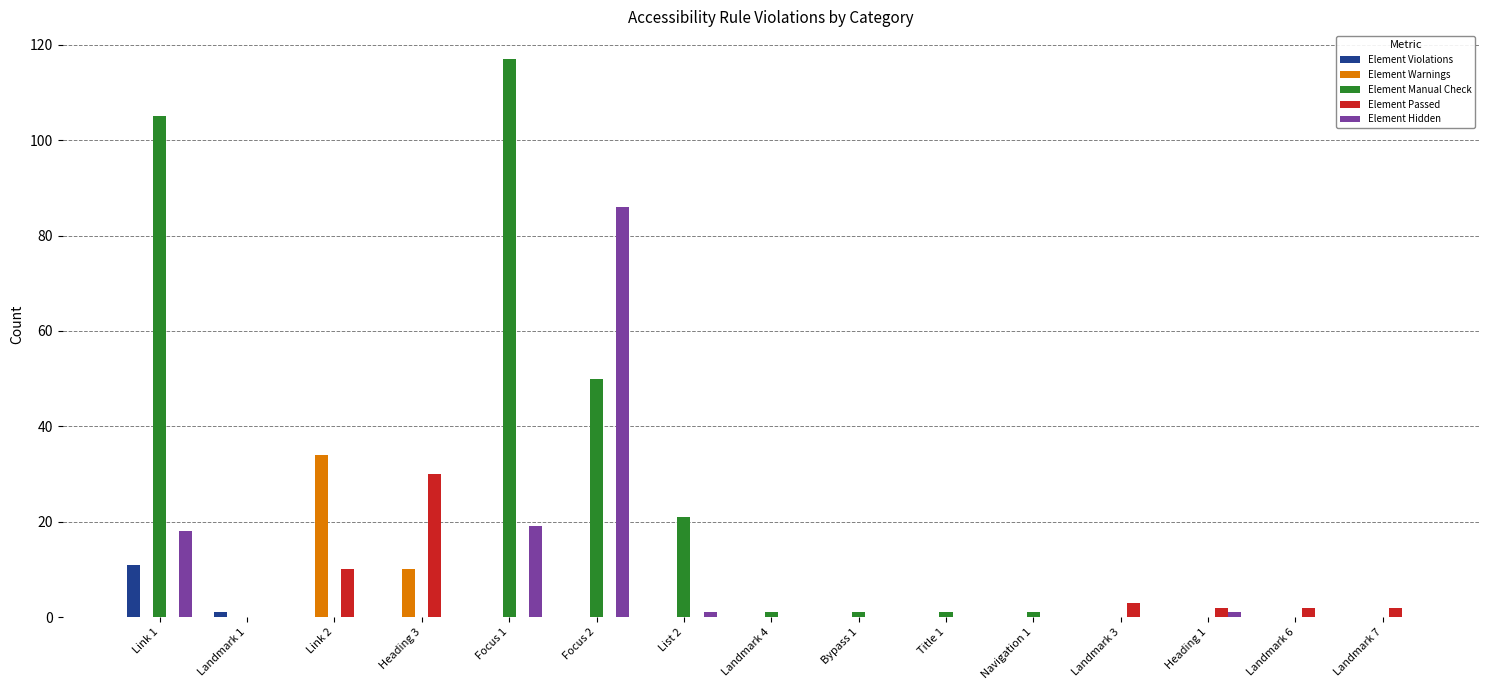

Which series has the largest range (max minus min)?

Element Manual Check